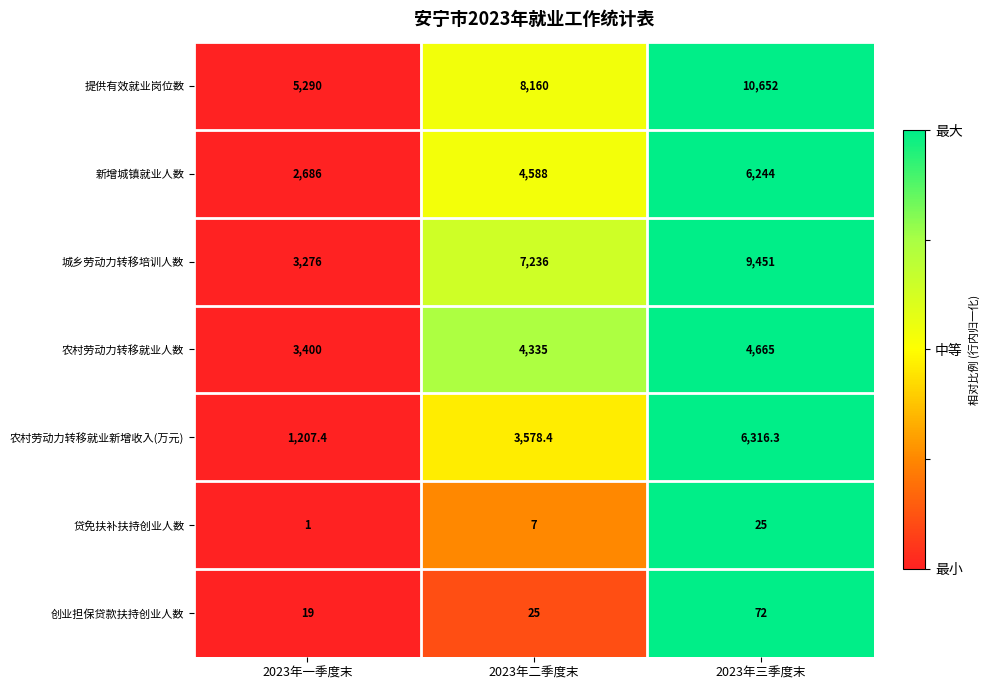

Rank the series by their maximum value, from lowest to highest.

贷免扶补扶持创业人数, 创业担保贷款扶持创业人数, 农村劳动力转移就业人数, 新增城镇就业人数, 农村劳动力转移就业新增收入(万元), 城乡劳动力转移培训人数, 提供有效就业岗位数